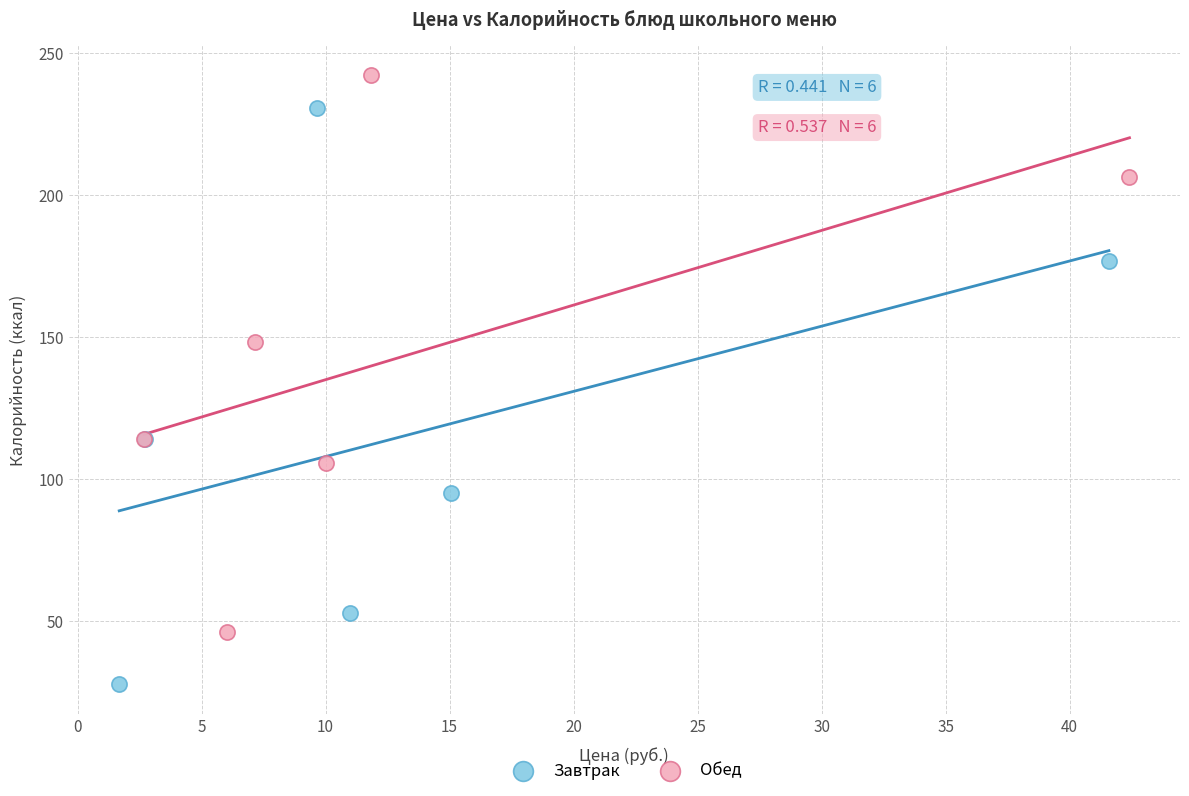

Which series has the largest Y range (max minus min)?

Завтрак